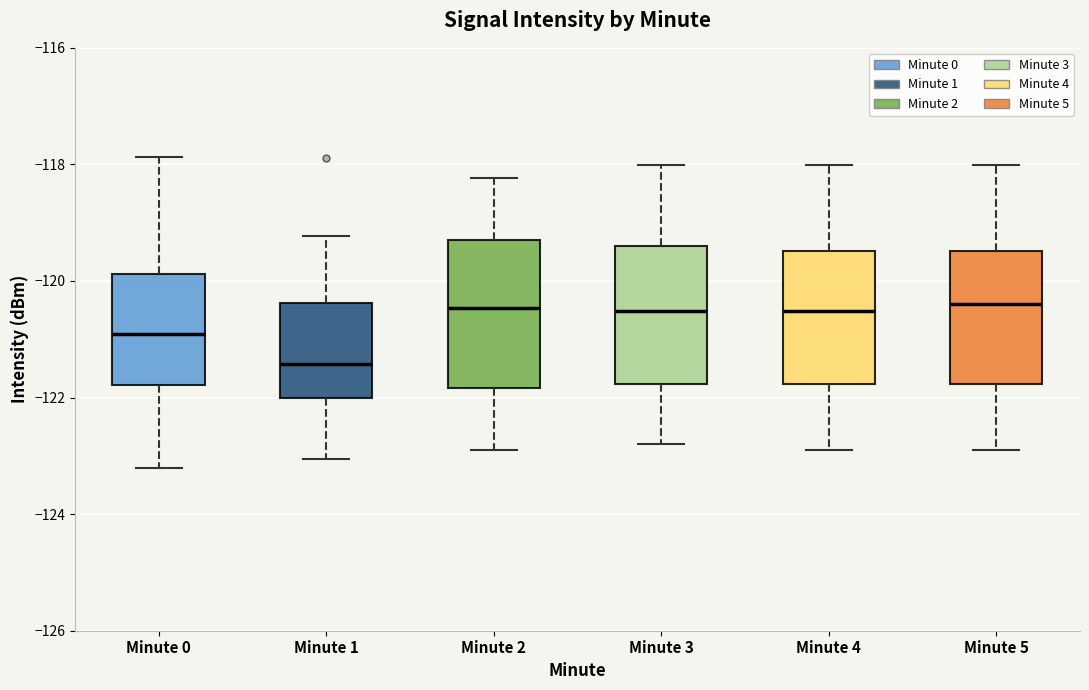

Reading left to right, read every box against the y-axis: the position of its median line, the range the box covers, and the ends of its whiskers. The values are not printed on the chart, so give them approximately, as read against the axis.

Minute 0: median -121.0, box -121.8 to -119.8, whiskers -123.2 to -117.8
Minute 1: median -121.4, box -122.0 to -120.4, whiskers -123.0 to -119.2
Minute 2: median -120.4, box -121.8 to -119.2, whiskers -123.0 to -118.2
Minute 3: median -120.6, box -121.8 to -119.4, whiskers -122.8 to -118.0
Minute 4: median -120.6, box -121.8 to -119.4, whiskers -123.0 to -118.0
Minute 5: median -120.4, box -121.8 to -119.4, whiskers -123.0 to -118.0